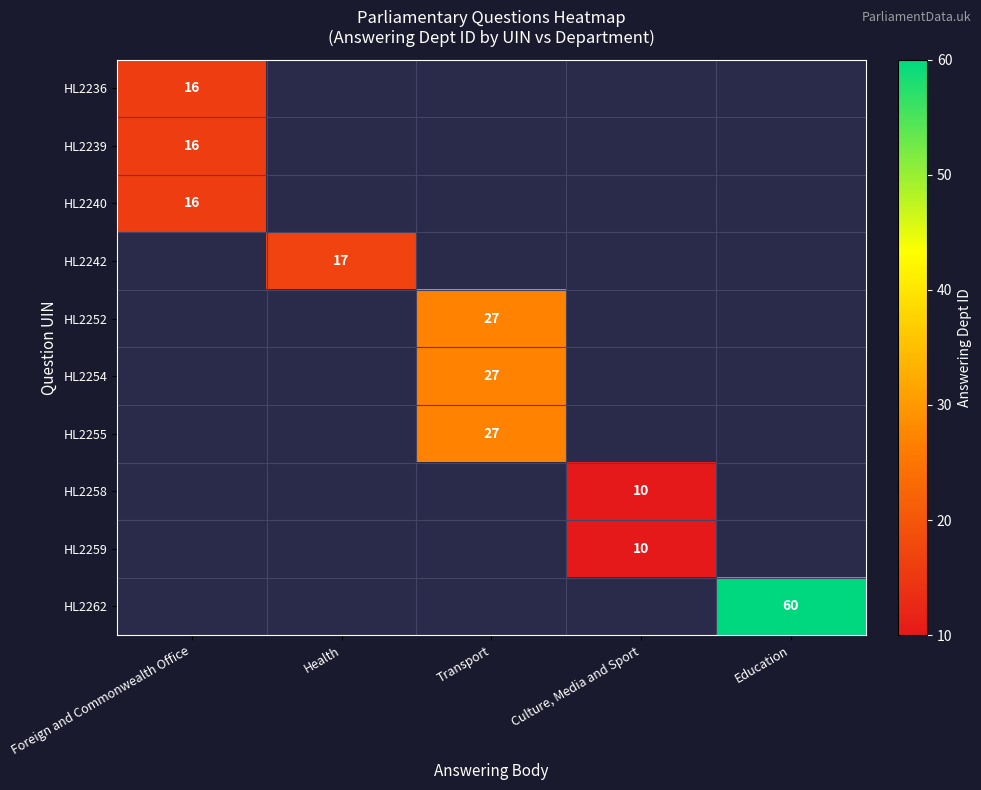

Count the number of data series in this chart.

10